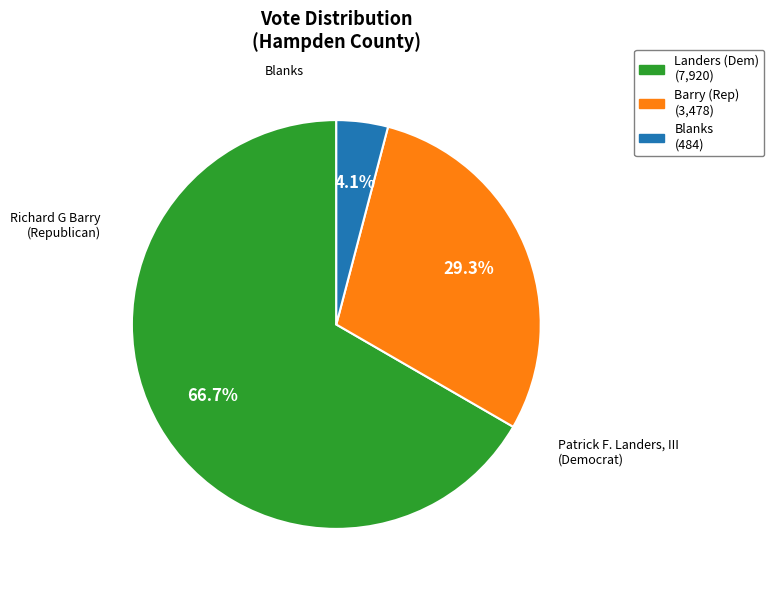

What is the largest slice in the pie chart?

Patrick F. Landers, III